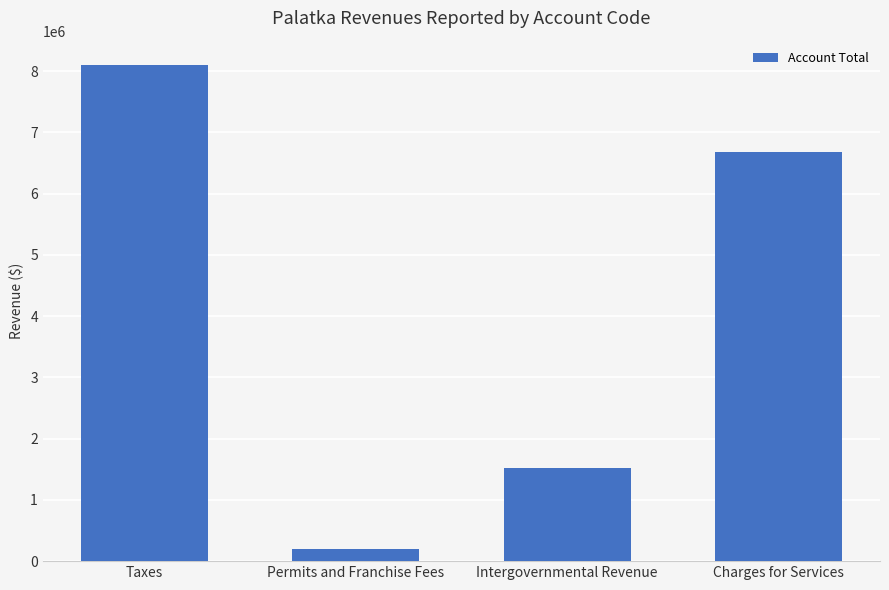

What value does the data have at Intergovernmental Revenue, to the nearest 50?

1521050